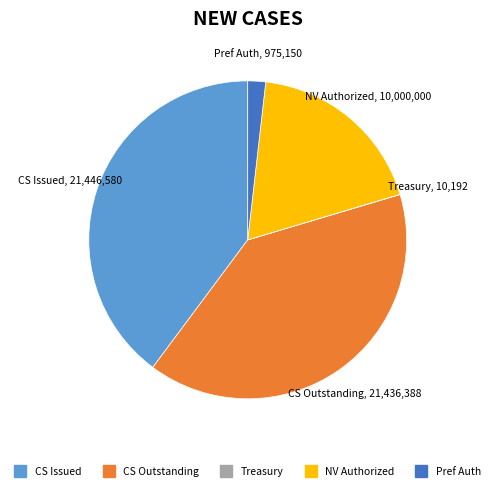

Does any single category account for the majority?

No